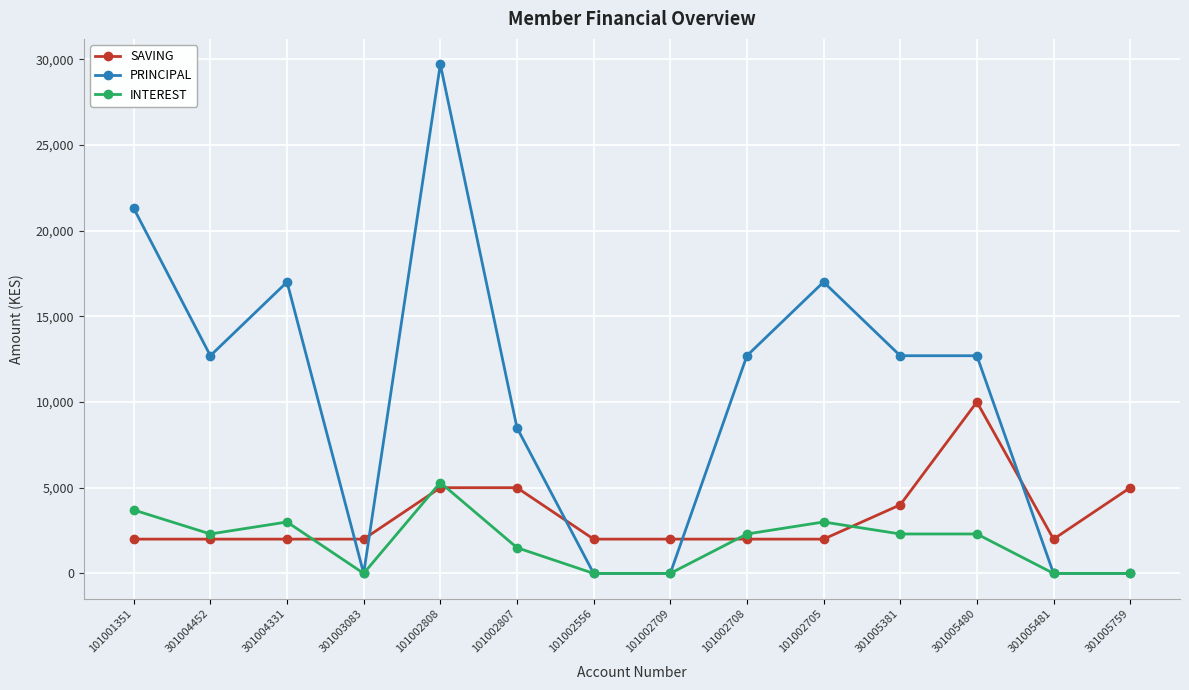

At how many categories does at least one series exceed 29487?

1